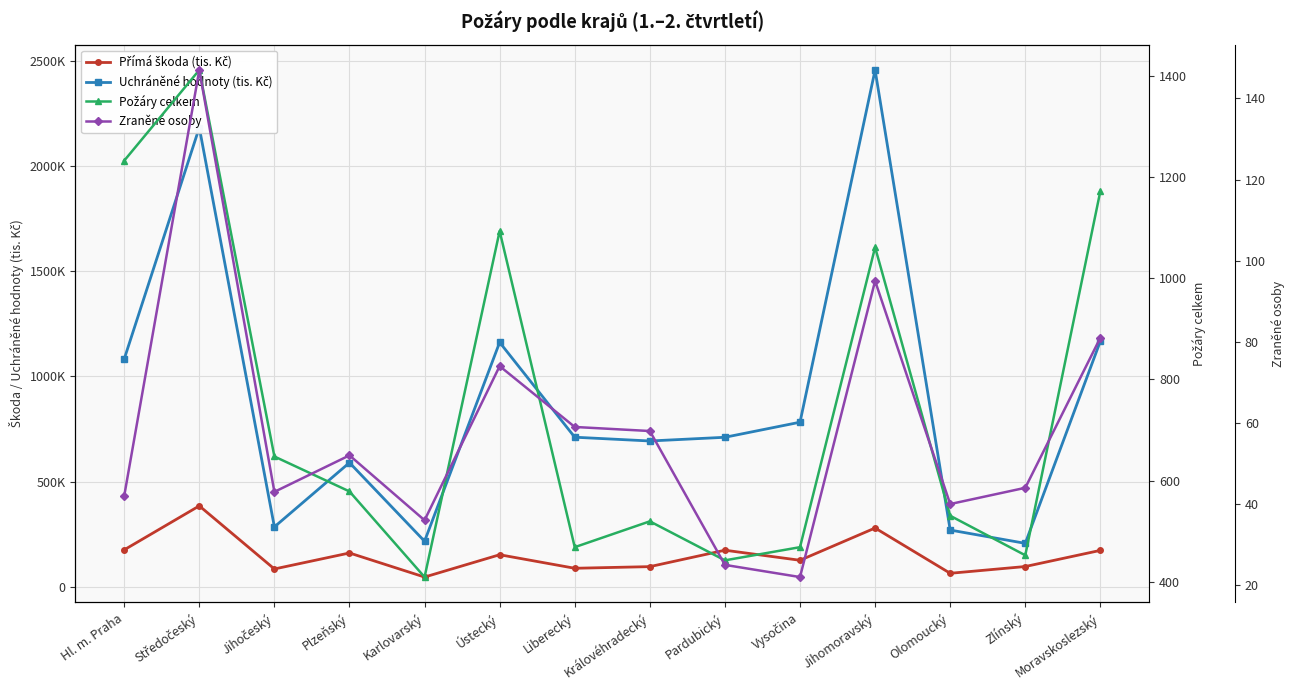

What position from the right is Královéhradecký?

7